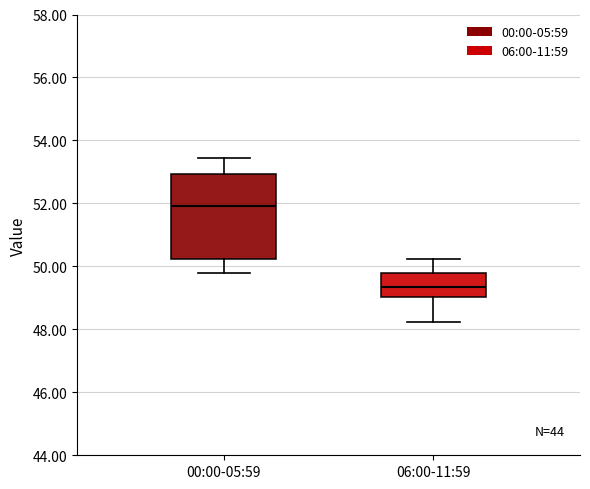

Where does the upper whisker of the box for 00:00-05:59 end on the y-axis? The values are not printed on the chart, so give them approximately, as read against the axis.

53.4